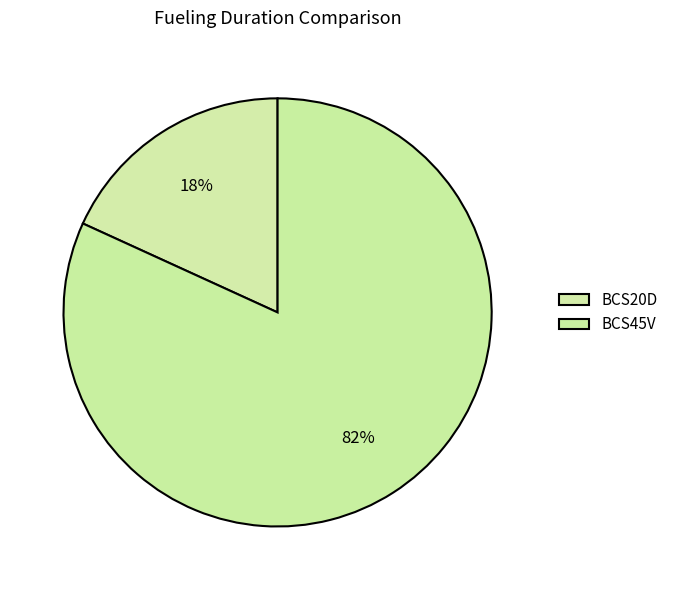

To the nearest percent, what portion does BCS20D represent?

18%